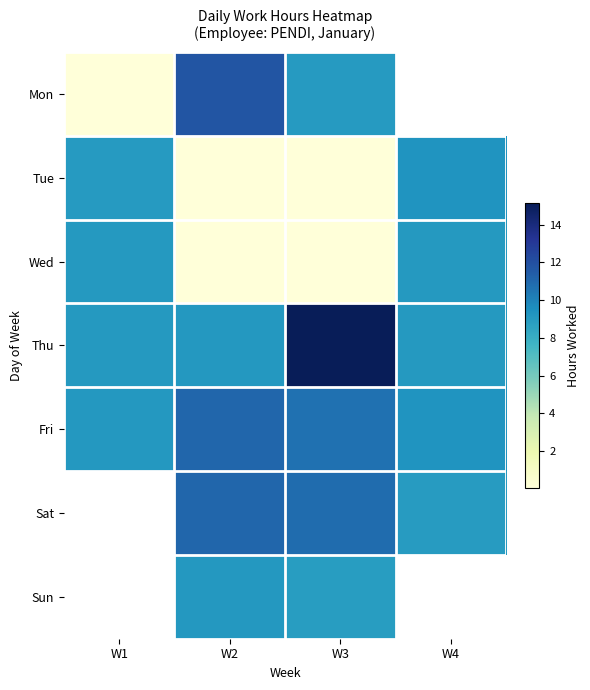

What value does the Wed series have at W1?

9.1